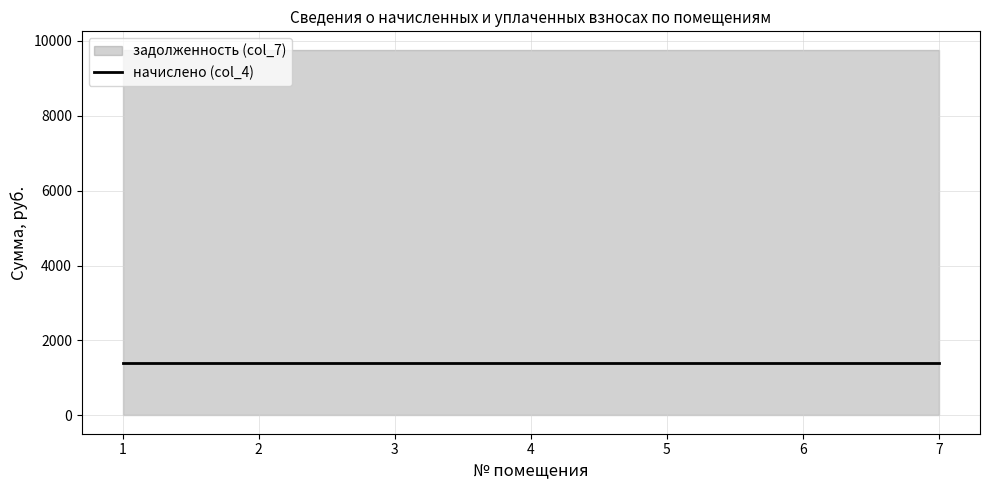

Which series has the largest total across all categories?

задолженность (col_7)